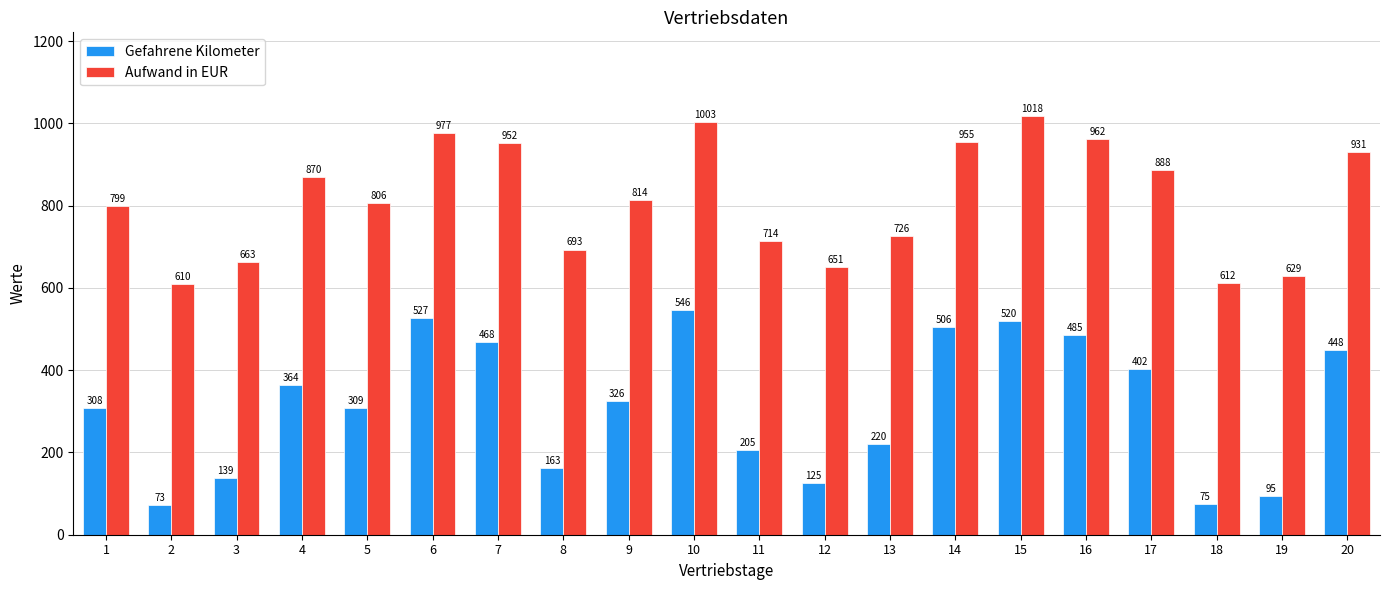

Is the value of Aufwand in EUR at 15 greater than the value of Gefahrene Kilometer at 10?

Yes